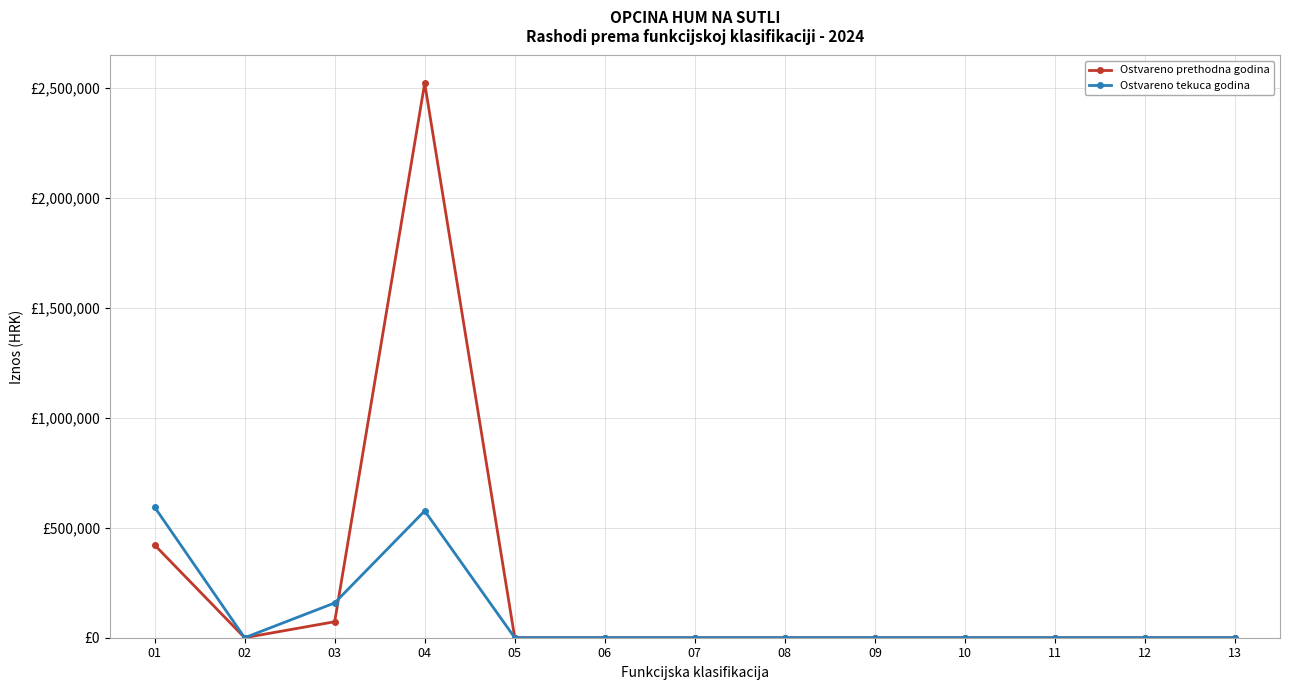

What is the average value of the Ostvareno tekuca godina series?

102232.3